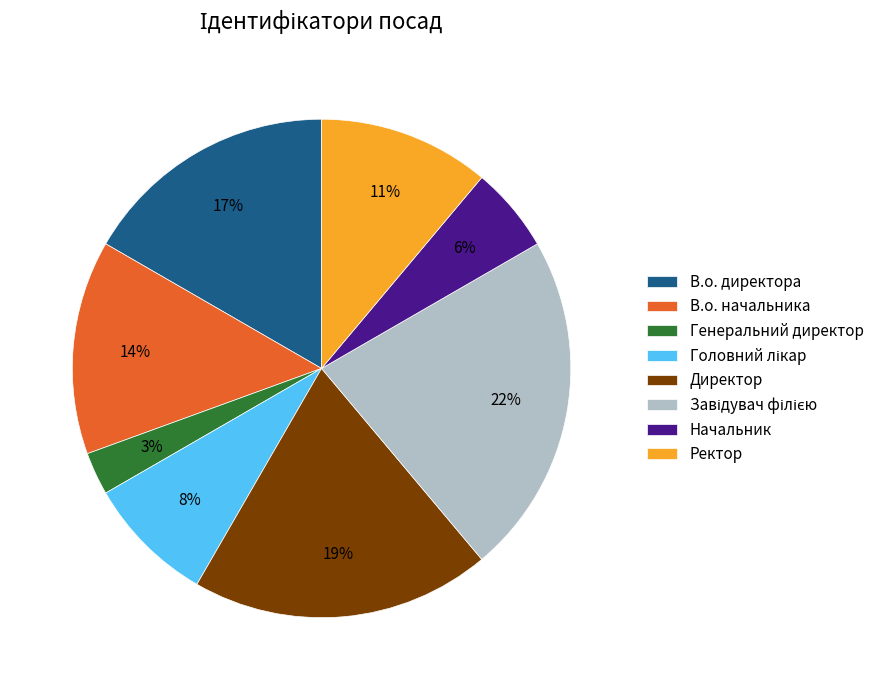

Is it true that Генеральний директор is 3% of the pie?

True